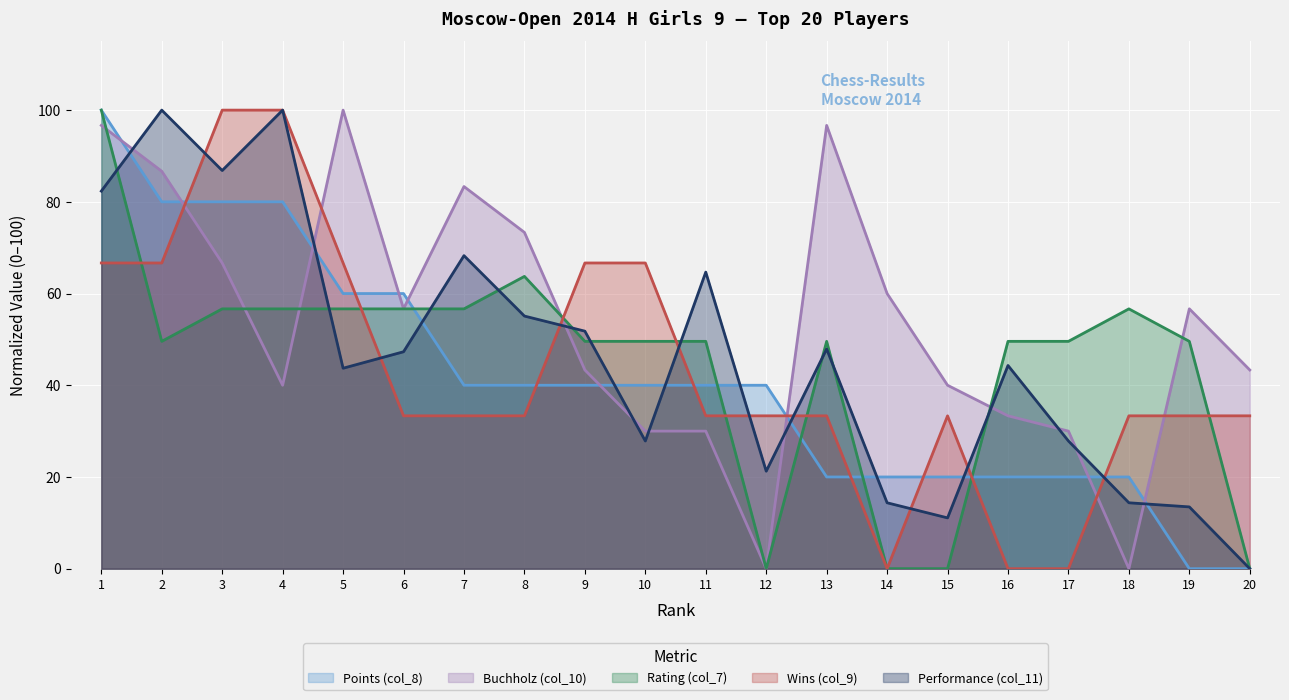

How many values in Buchholz (col_10) are above zero?

18